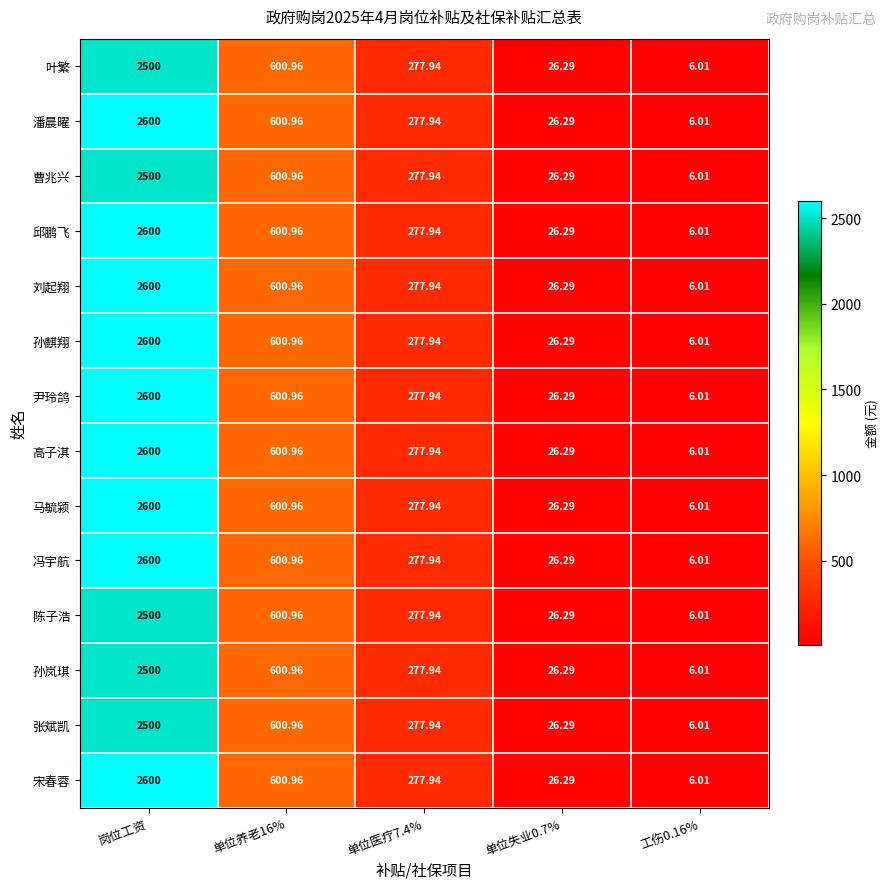

At which category is the sum across all series the highest?

岗位工资